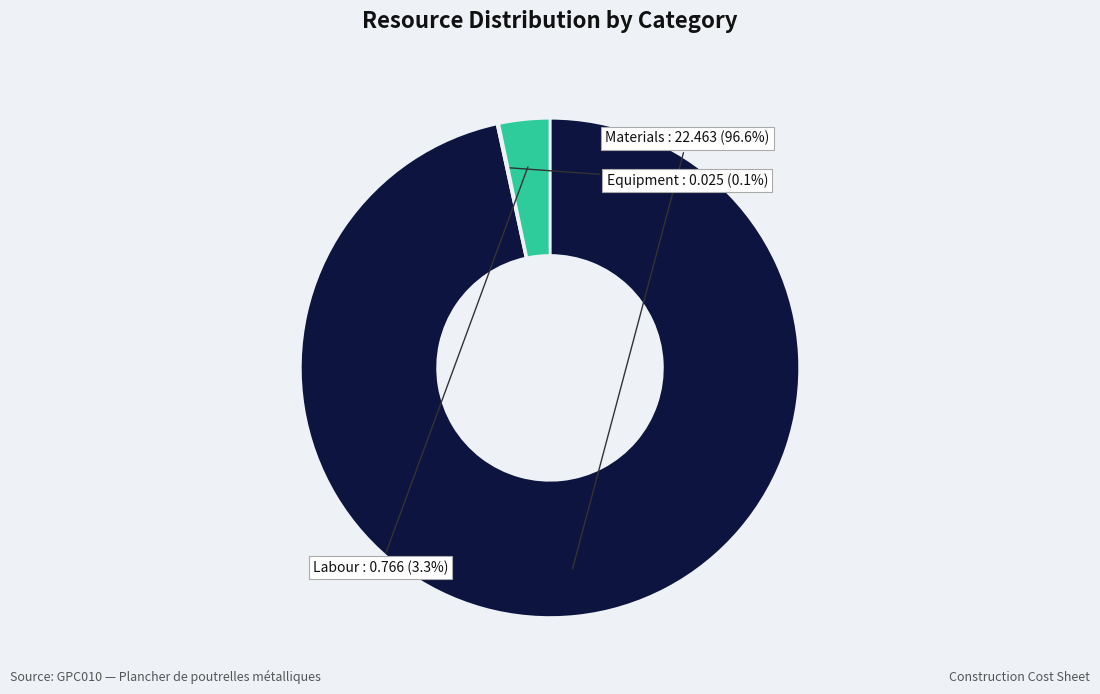

Which category has the biggest portion of the pie?

Materials